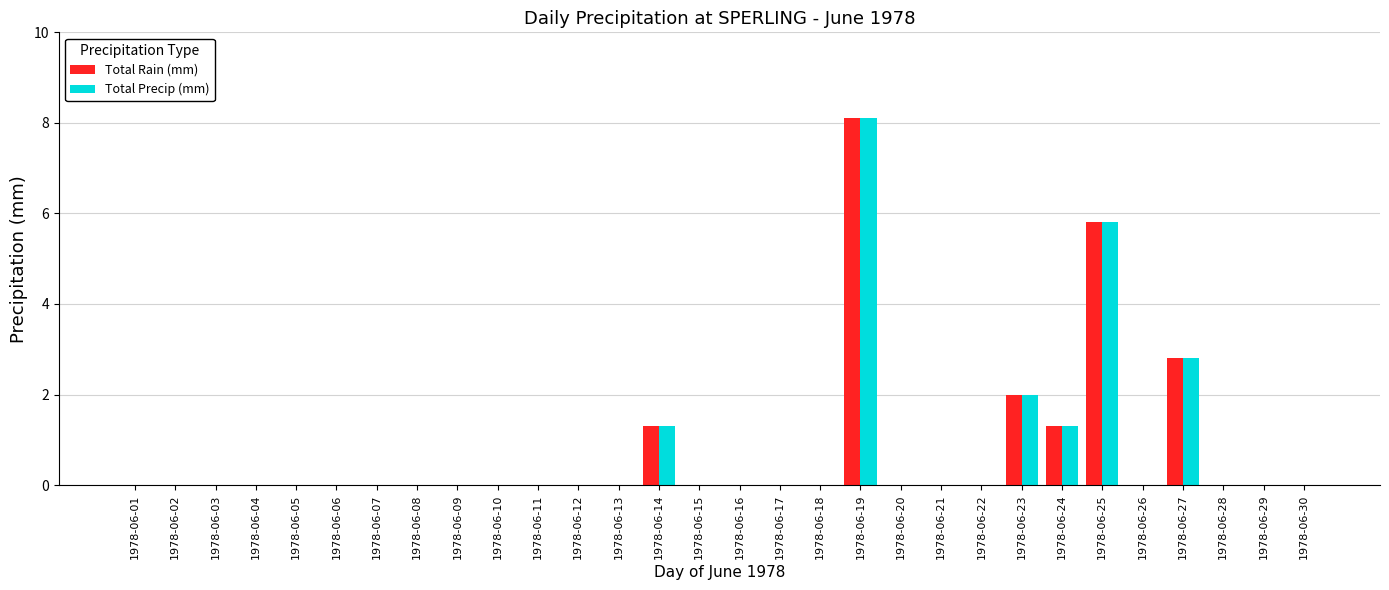

Is the value of Total Precip (mm) at 1978-06-02 greater than the value of Total Rain (mm) at 1978-06-19?

No